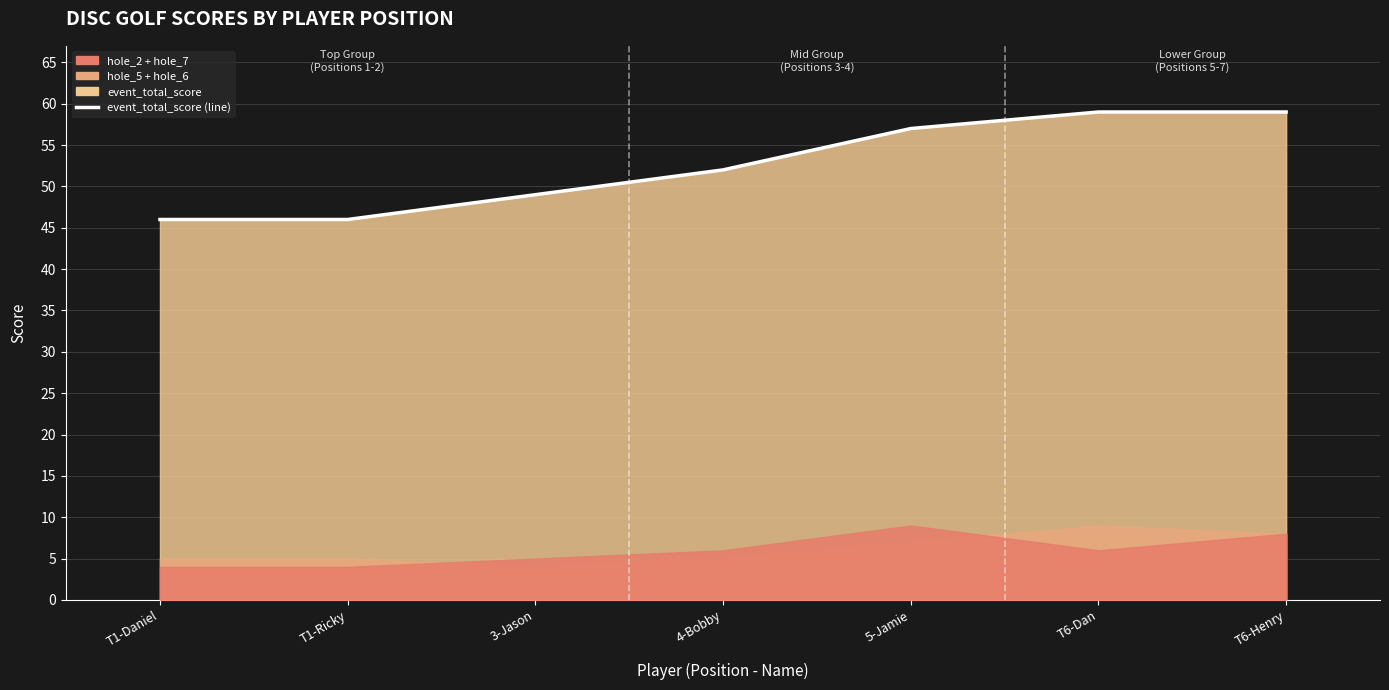

Reading left to right, what are all the values shown in this chart?

46	46	49	52	57	59	59